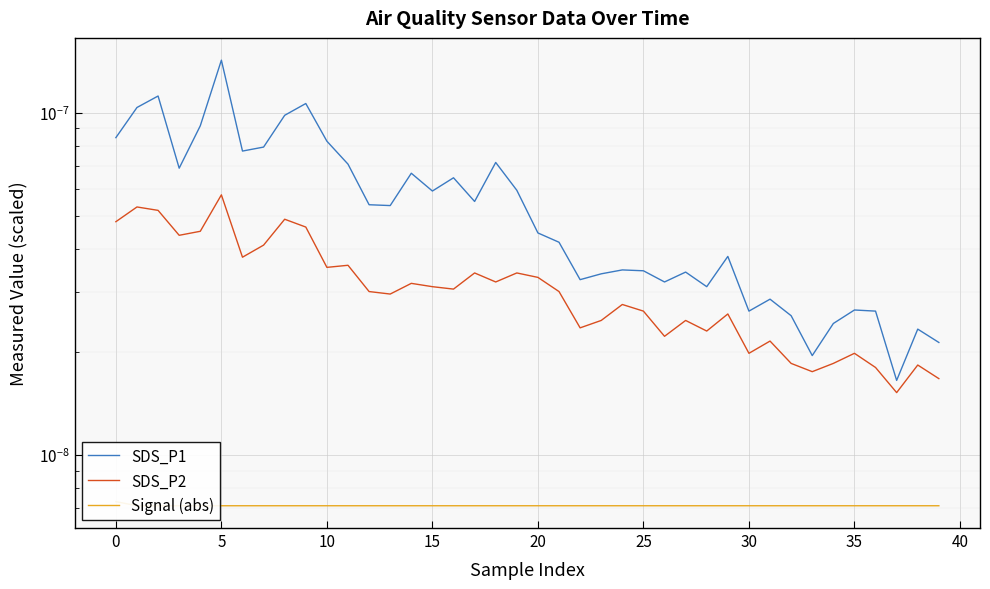

True or false: SDS_P2 and SDS_P1 intersect in this chart.

False